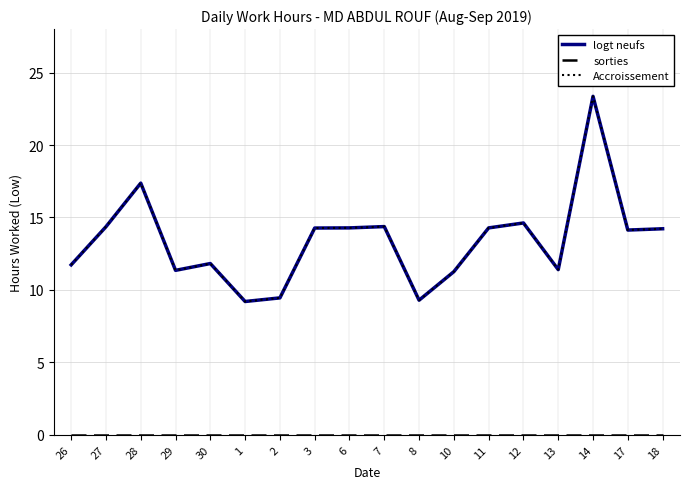

How many lines are shown in the chart?

3